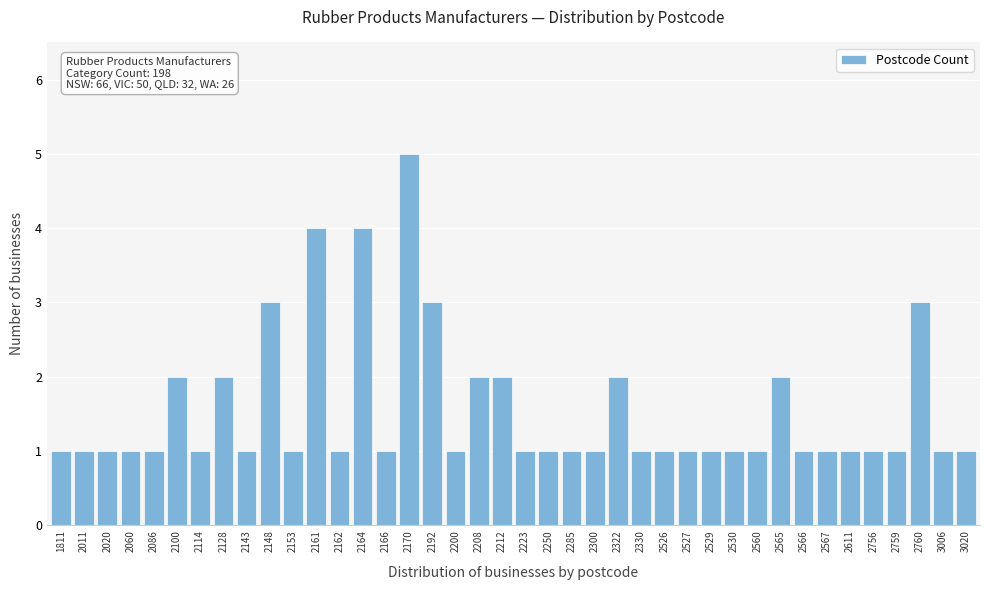

What is the ratio of the value at 2330 to the value at 2530?

1.0